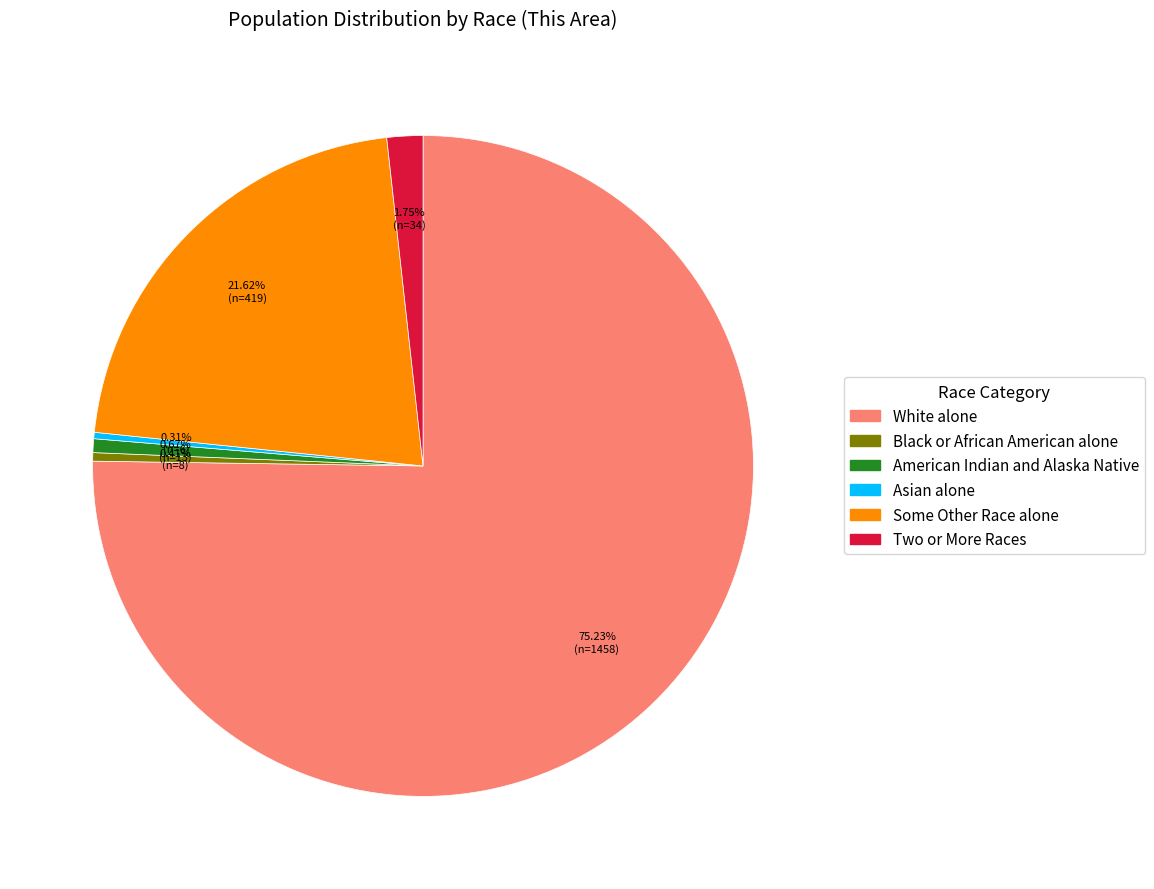

Which category accounts for the majority?

White alone